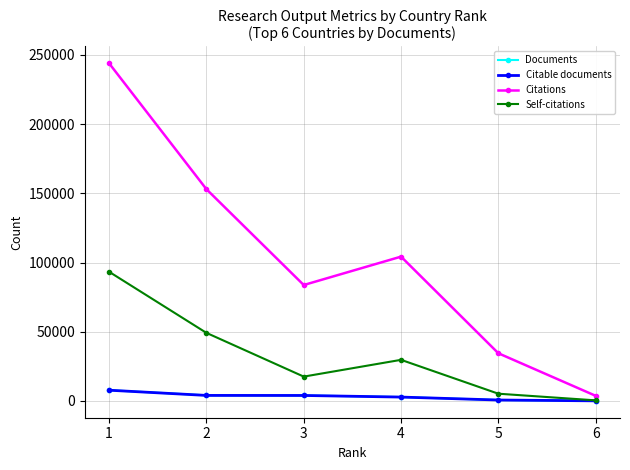

Is it true that Self-citations equals 49199 at 2?

True